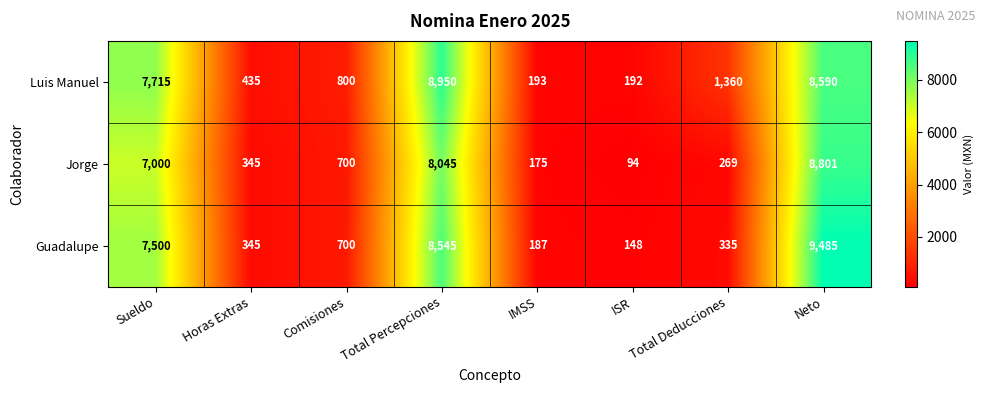

The value of Guadalupe at Sueldo is 1707. True or false?

False